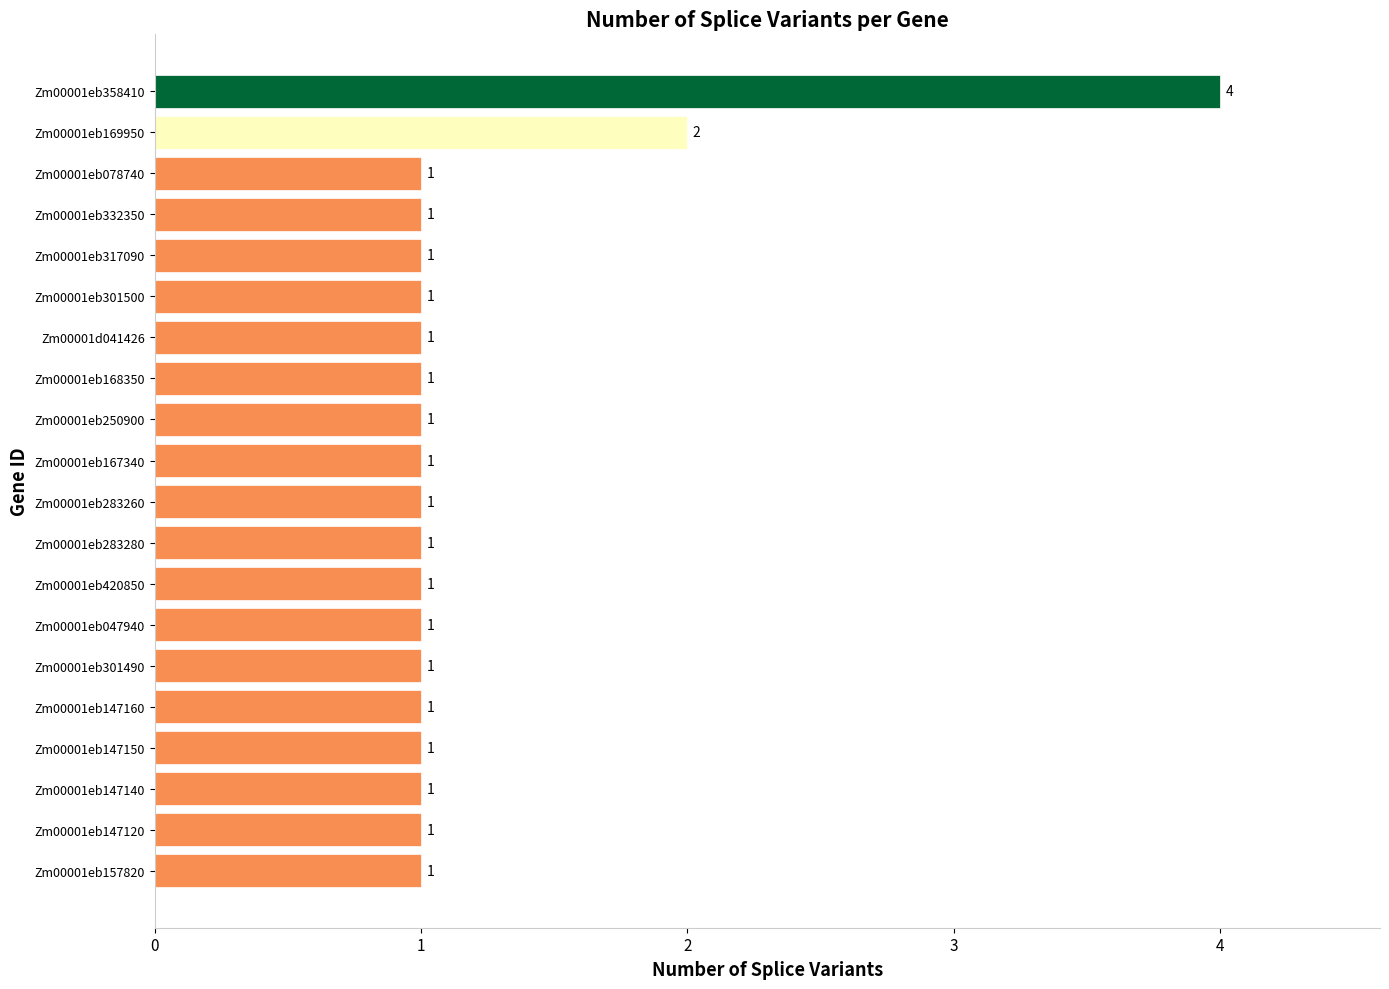

At which label is the value closest to 2?

Zm00001eb169950